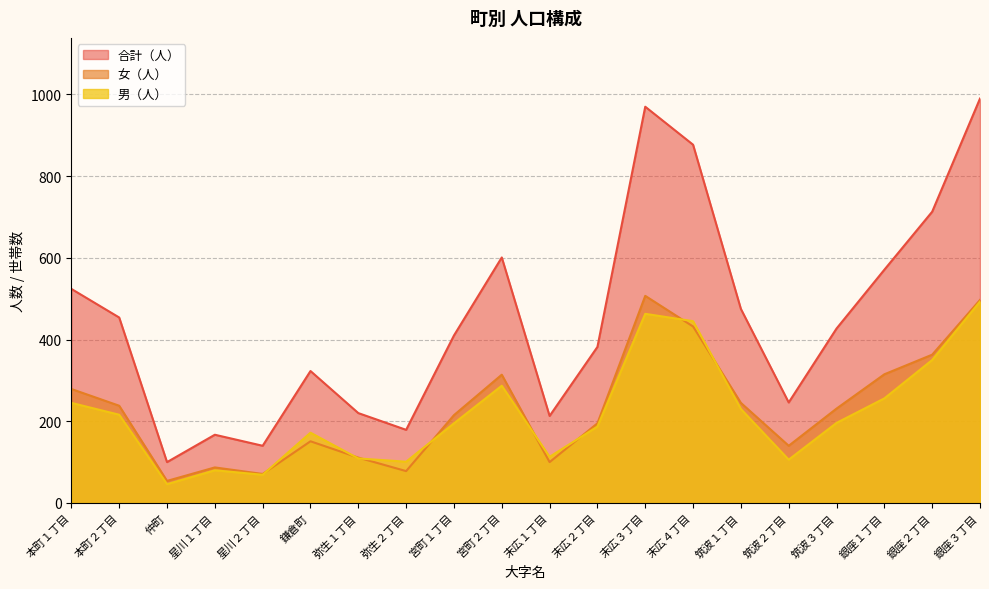

How many data points does each series have?

20